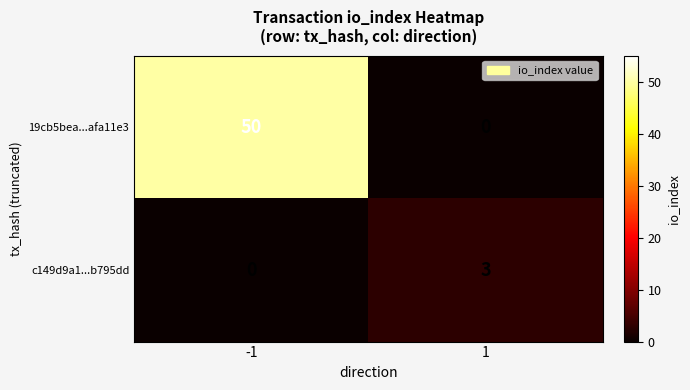

How many series are shown in this chart?

2